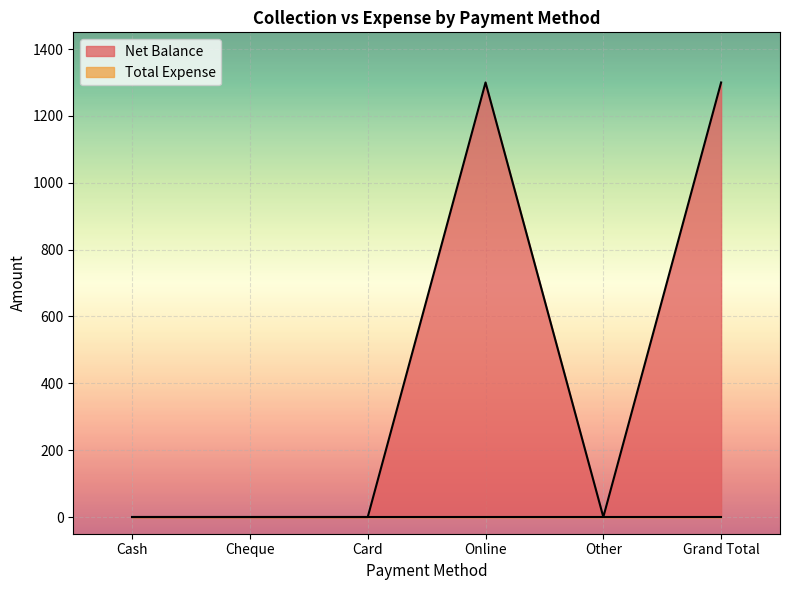

Which label corresponds to the smallest value in the chart?

Cash